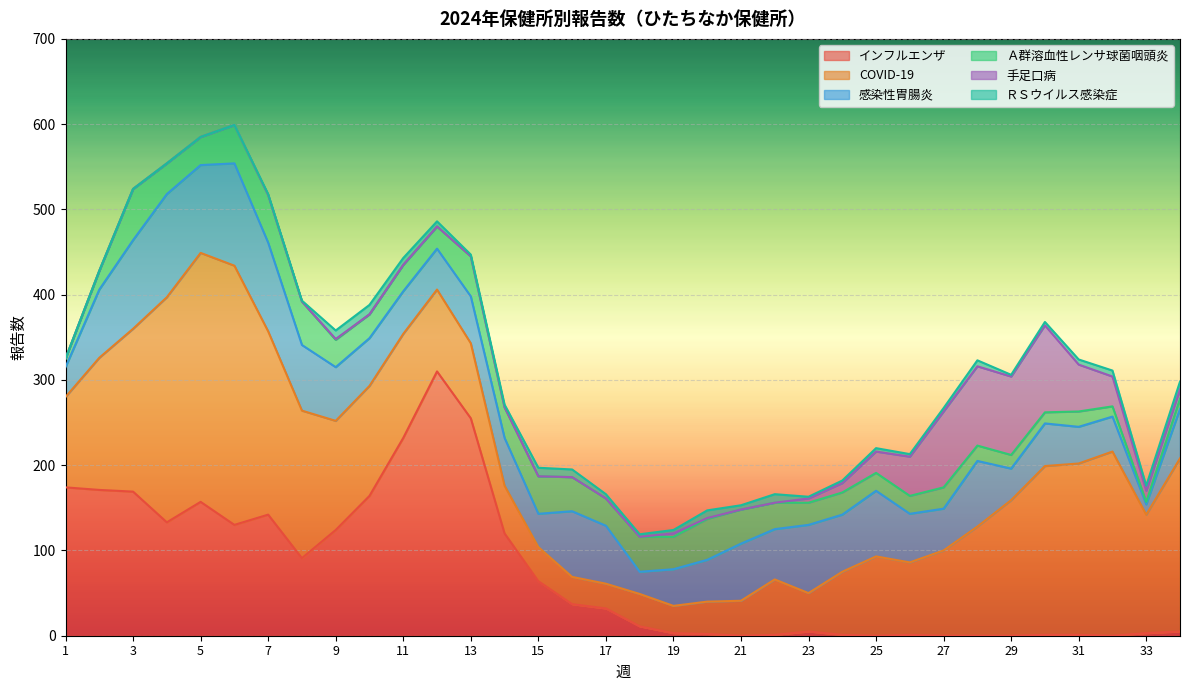

Where does the COVID-19 series first go above 122?

2